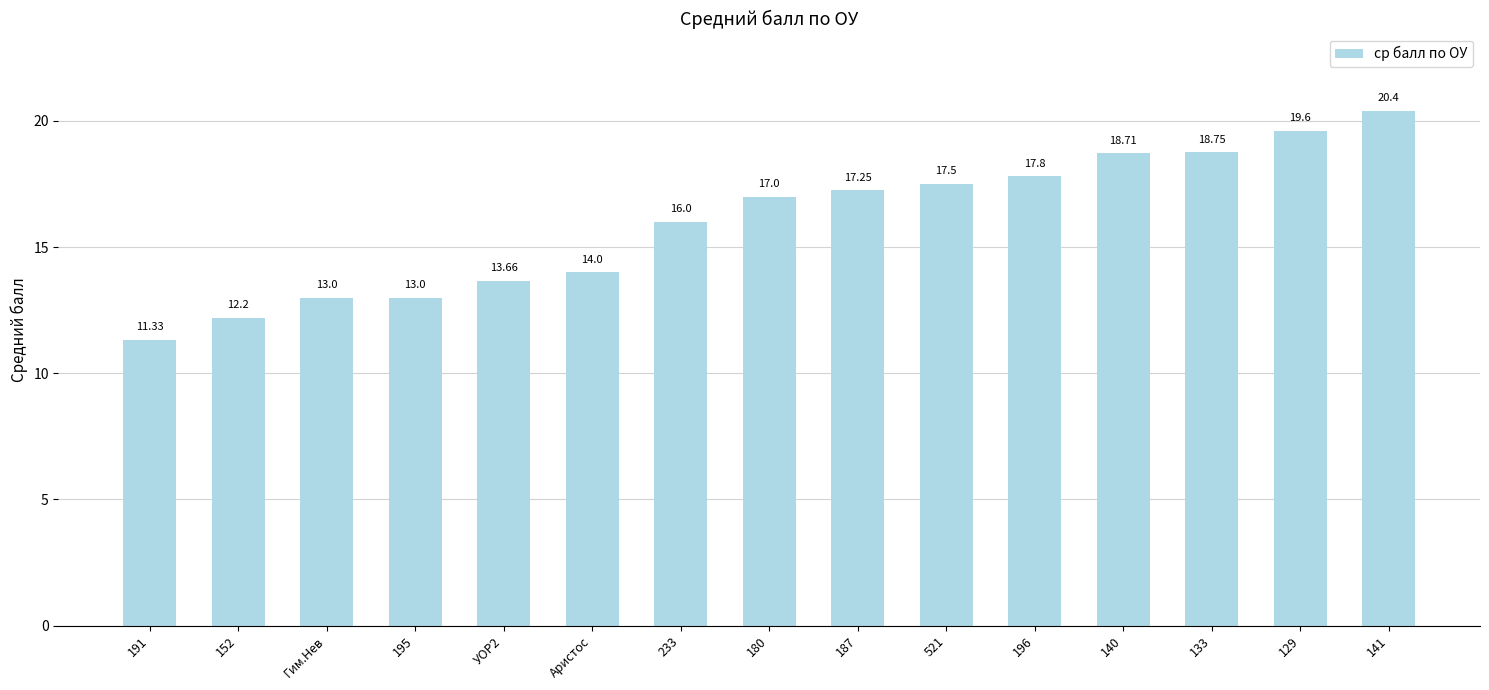

Approximately how many times larger is the value at 133 compared to Гим.Нев?

1.4